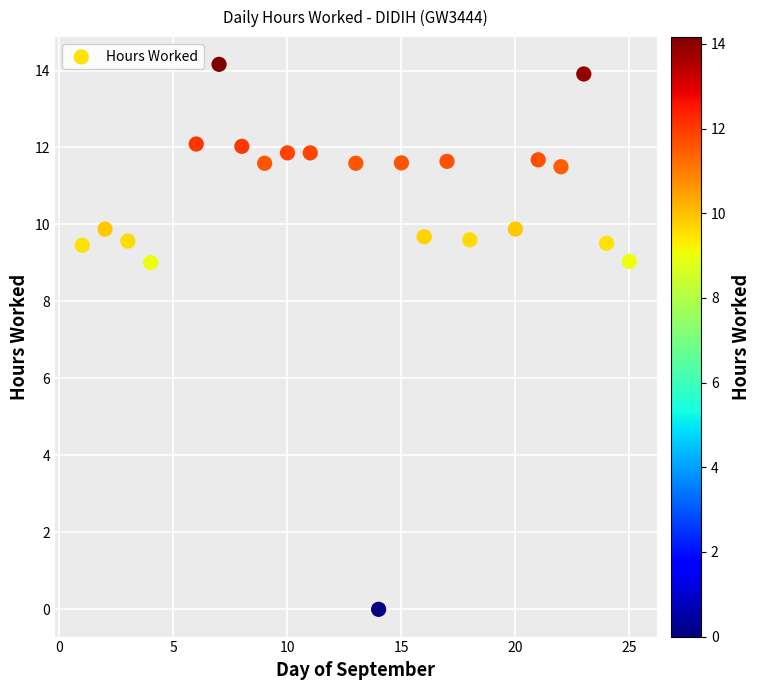

What is the range of Y values (max minus min)?

14.2